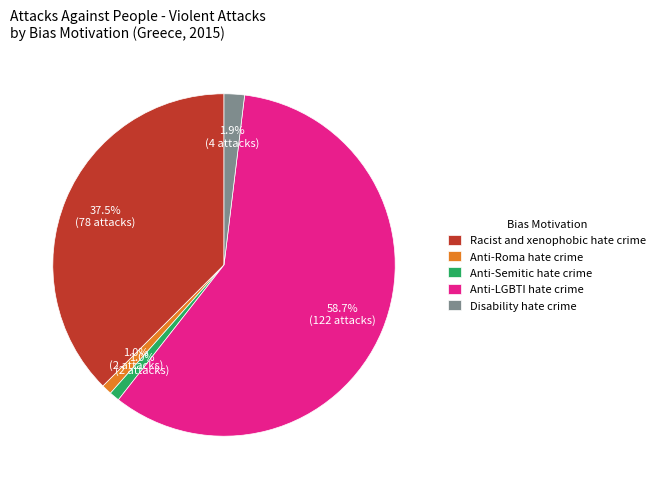

How many slices are in this pie chart?

5